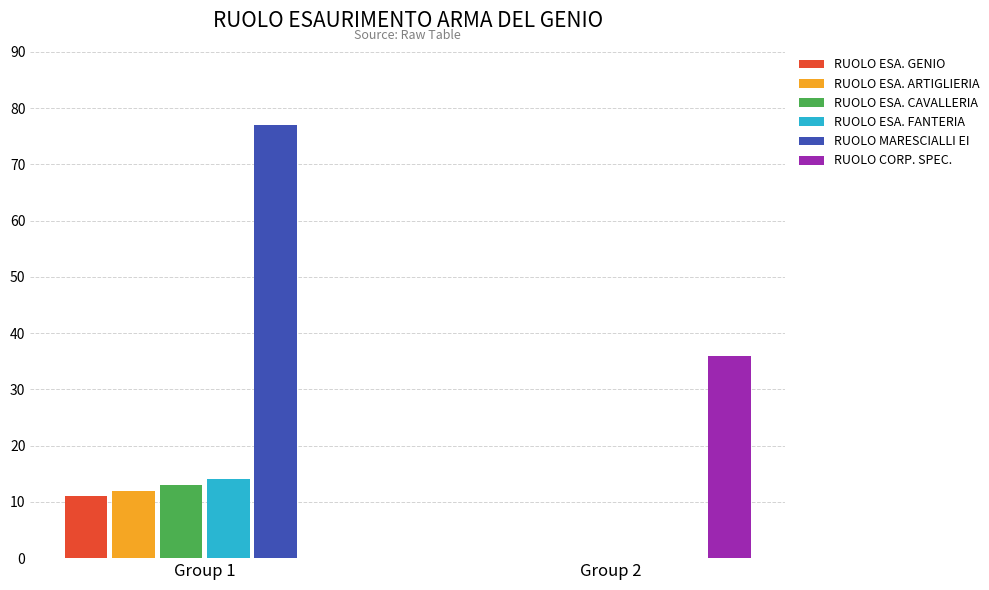

Which series has the largest total across all categories?

RUOLO MARESCIALLI EI